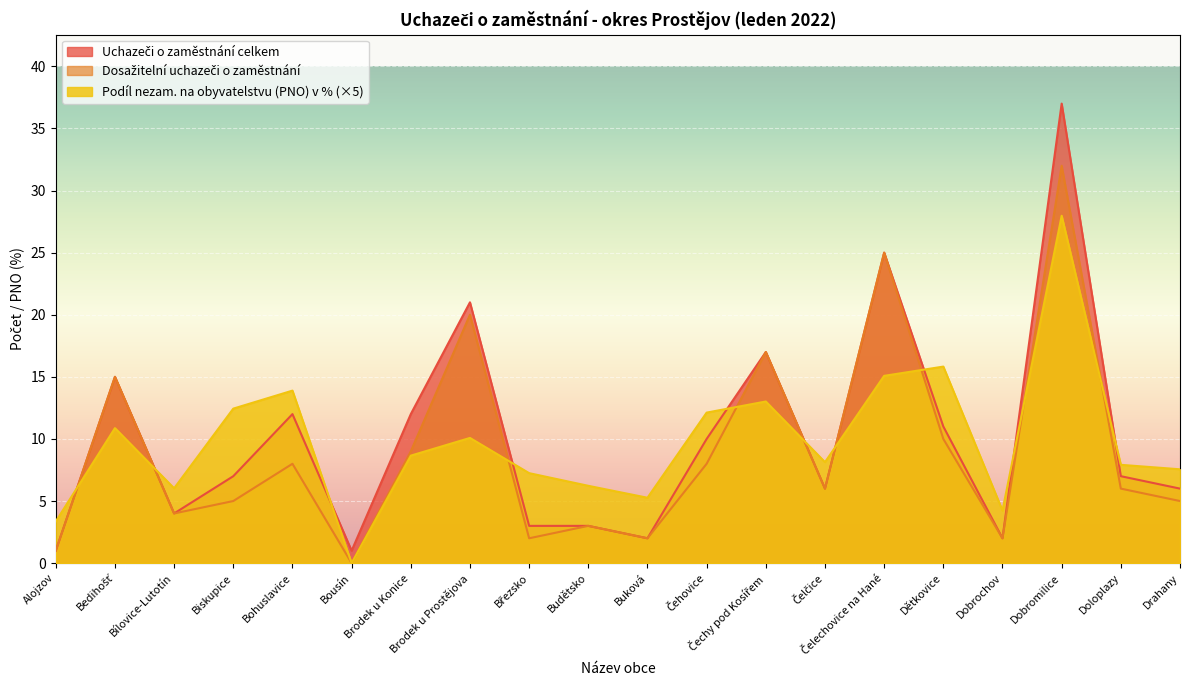

What is the difference between the maximum and minimum values in the Uchazeči o zaměstnání celkem series?

36.0